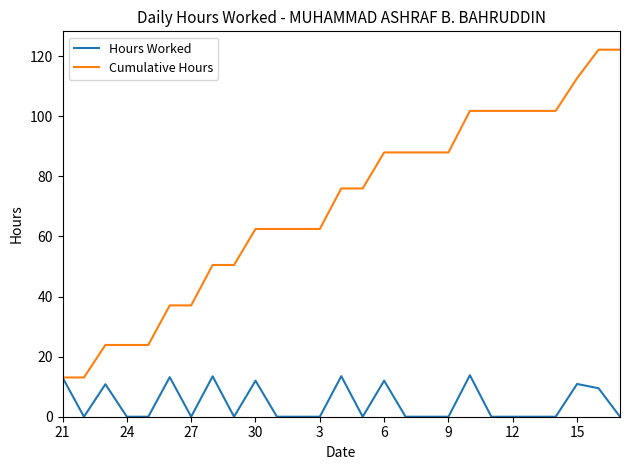

Which series has the largest total across all categories?

Cumulative Hours